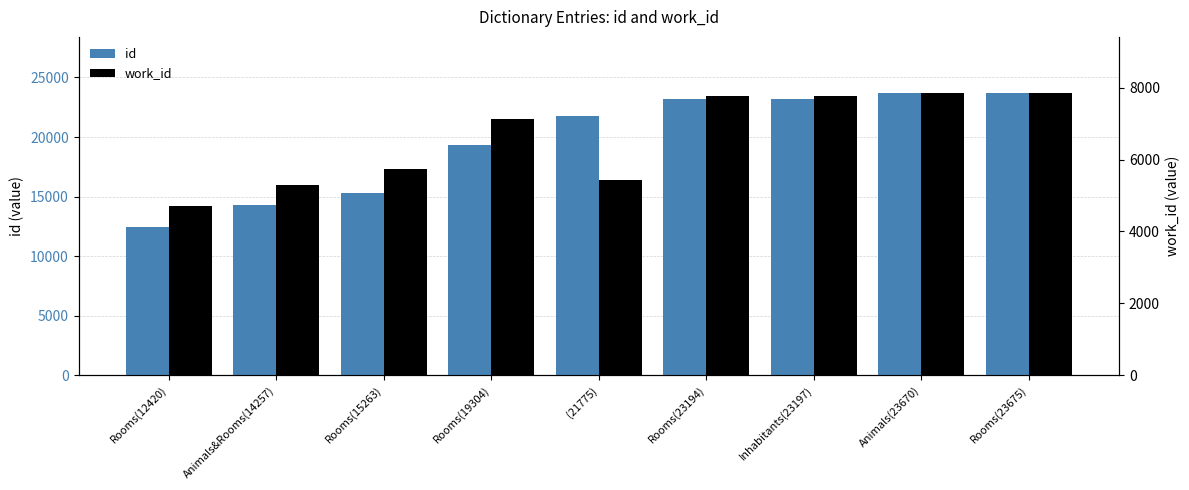

What is the average value of the work_id series?

6613